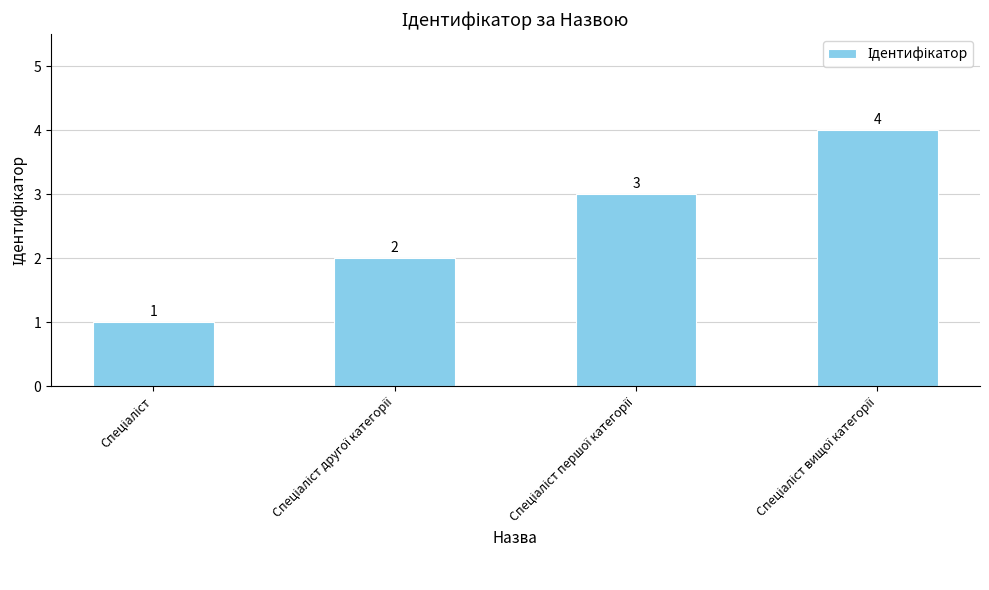

Count the values in the range 2 to 4.

3